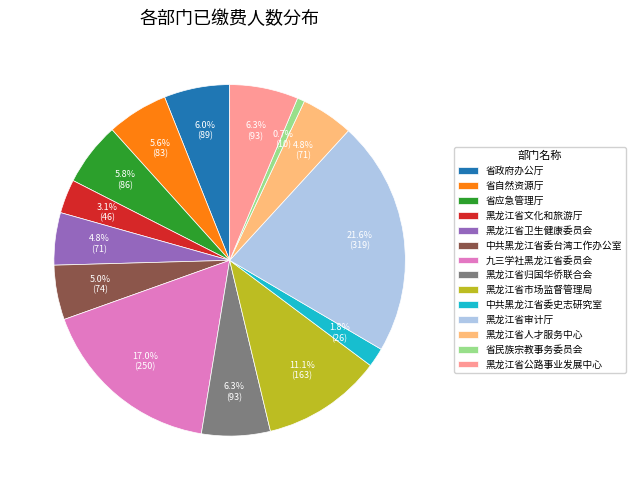

How many segments does this pie chart have?

14